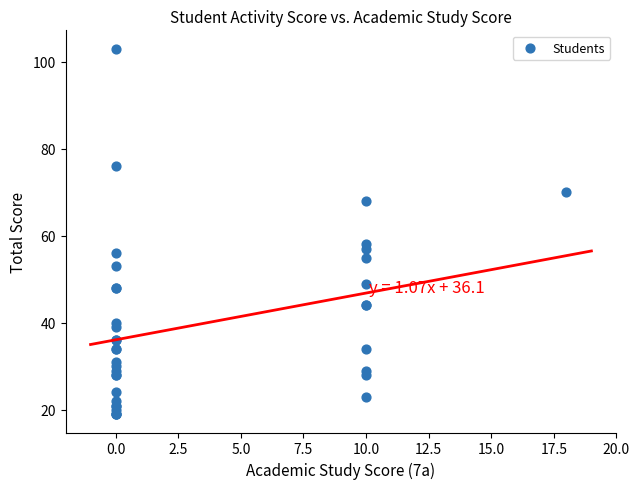

What Y value in the scatter plot is closest to 61?

58